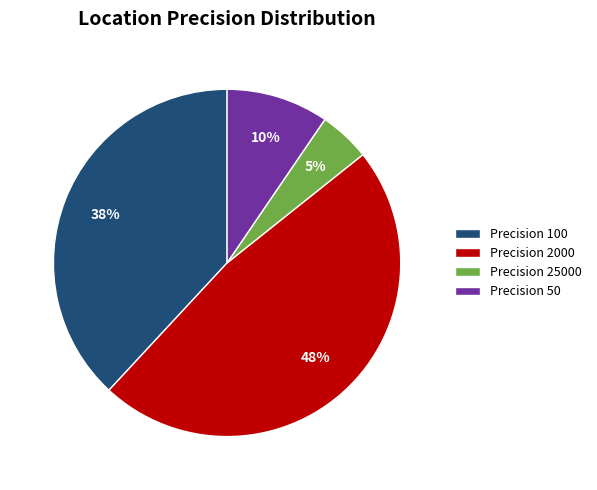

How many slices are in this pie chart?

4